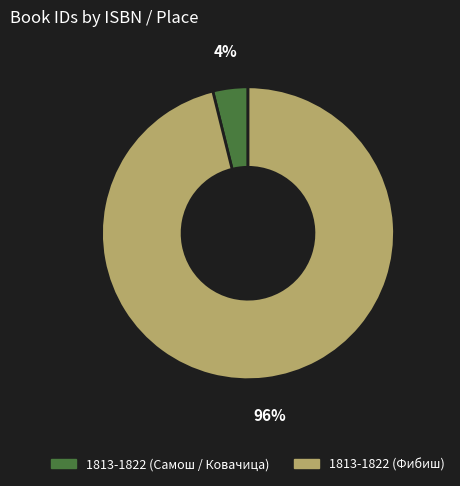

Is it true that 1813-1822 (Самош / Ковачица) is 10% of the pie?

False